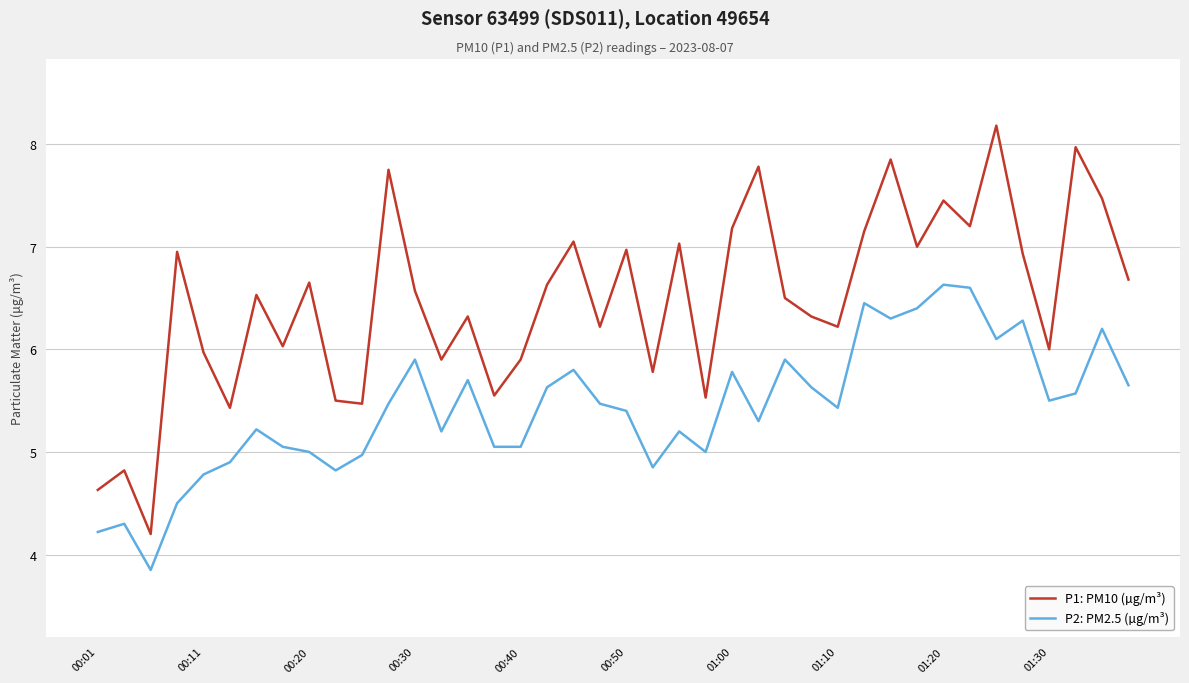

What is the difference between the maximum and minimum values in the P1: PM10 (µg/m³) series?

4.0